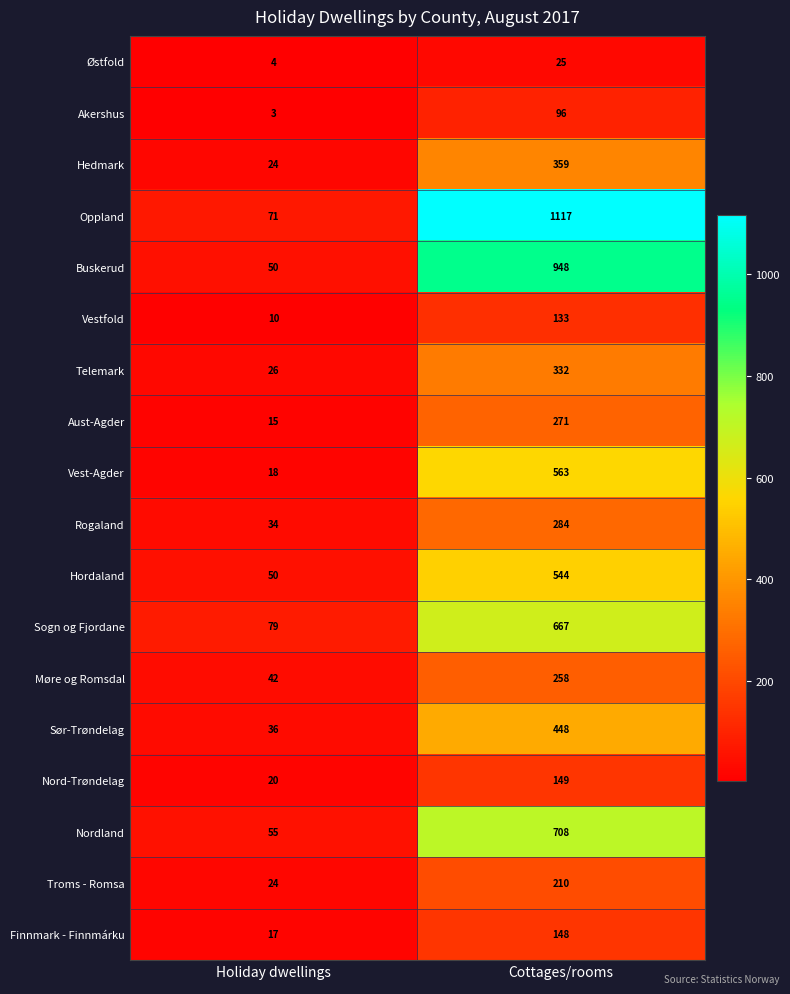

Rank the categories by Hedmark value from lowest to highest.

Holiday dwellings, Cottages/rooms